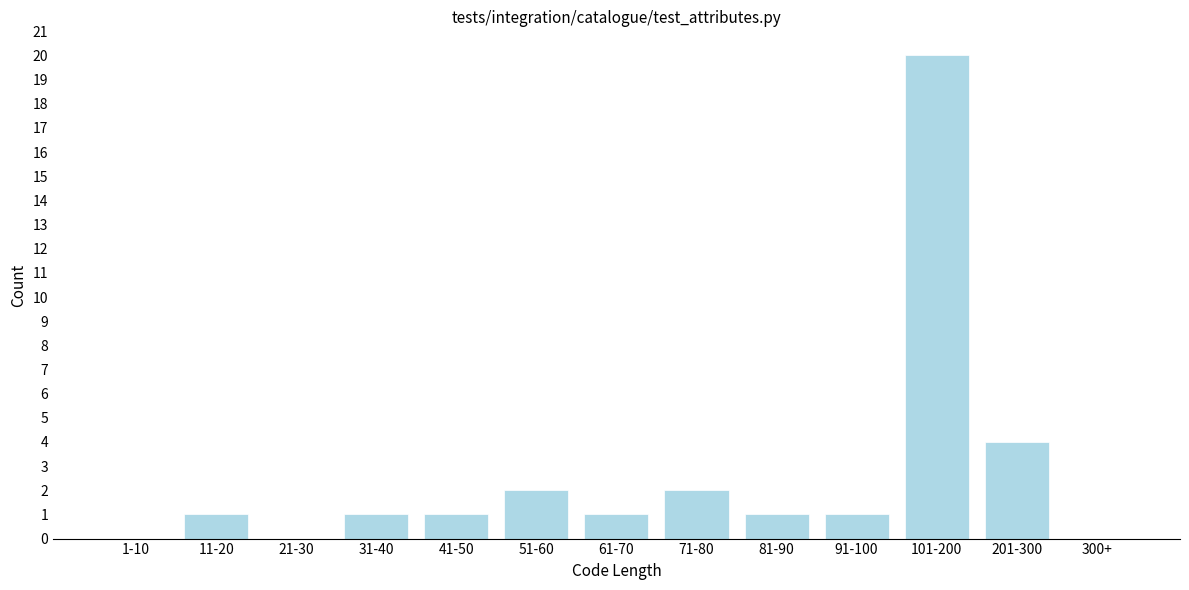

Reading left to right, list all the values displayed in this chart.

1-10=0	11-20=1	21-30=0	31-40=1	41-50=1	51-60=2	61-70=1	71-80=2	81-90=1	91-100=1	101-200=20	201-300=4	300+=0